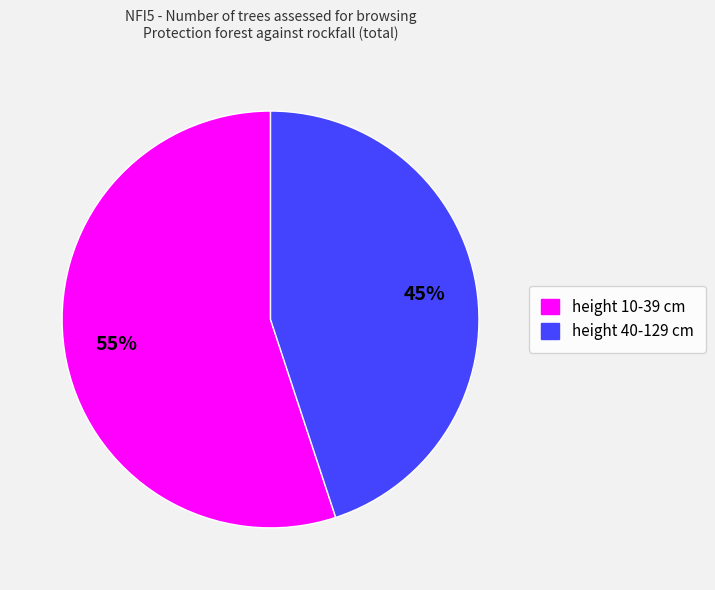

To the nearest percent, what is the difference between the largest and smallest slice percentages?

10%